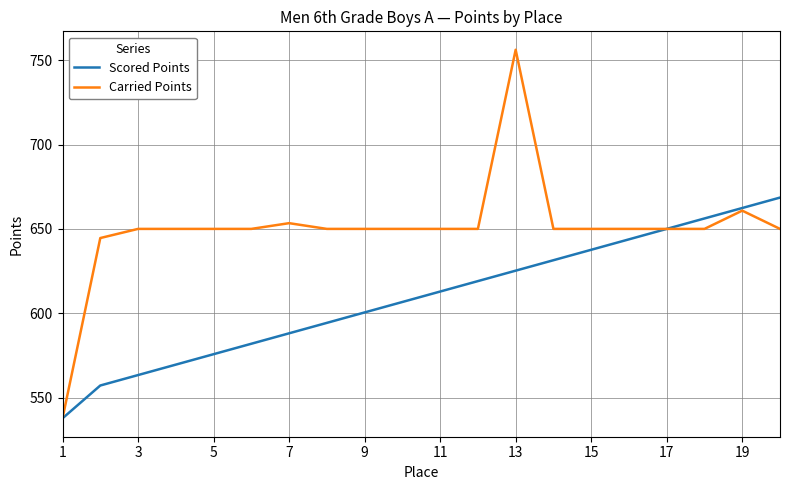

Count the number of data series in this chart.

2